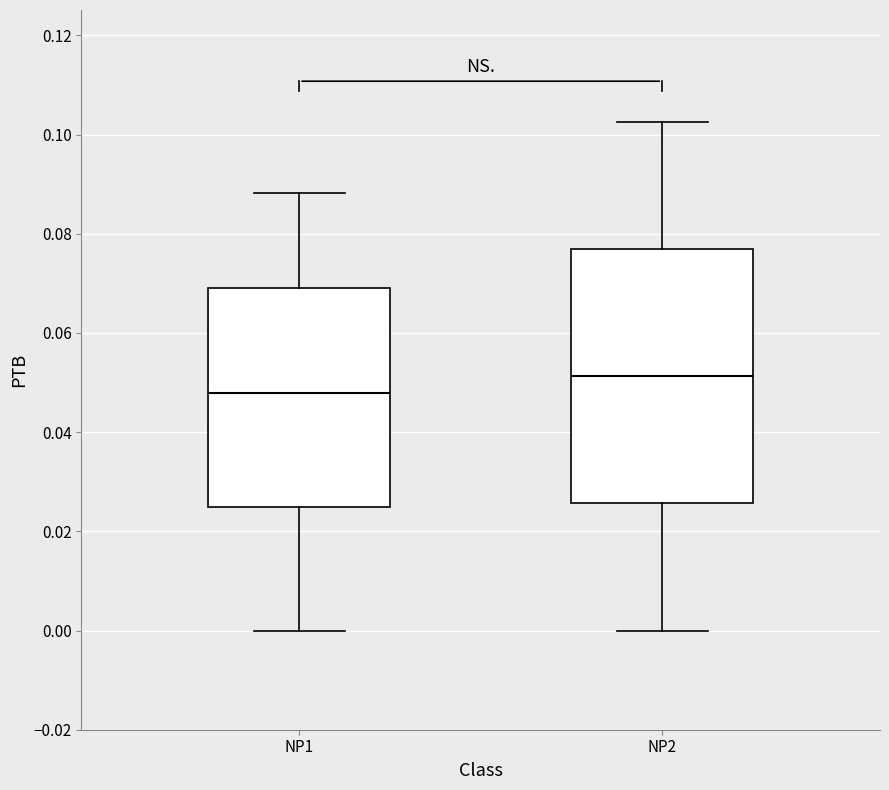

Which box has the highest median line?

NP2